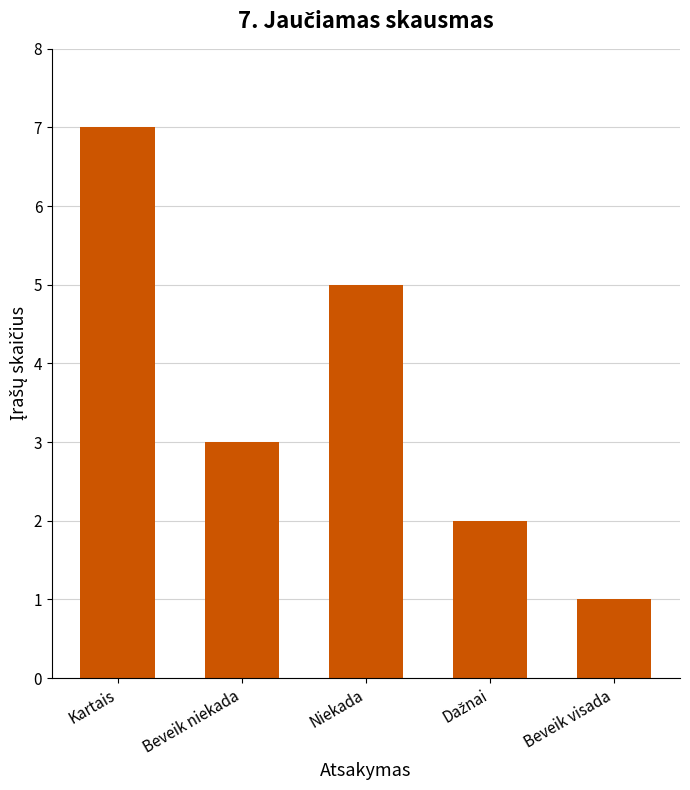

What is the difference between the maximum and minimum values?

6